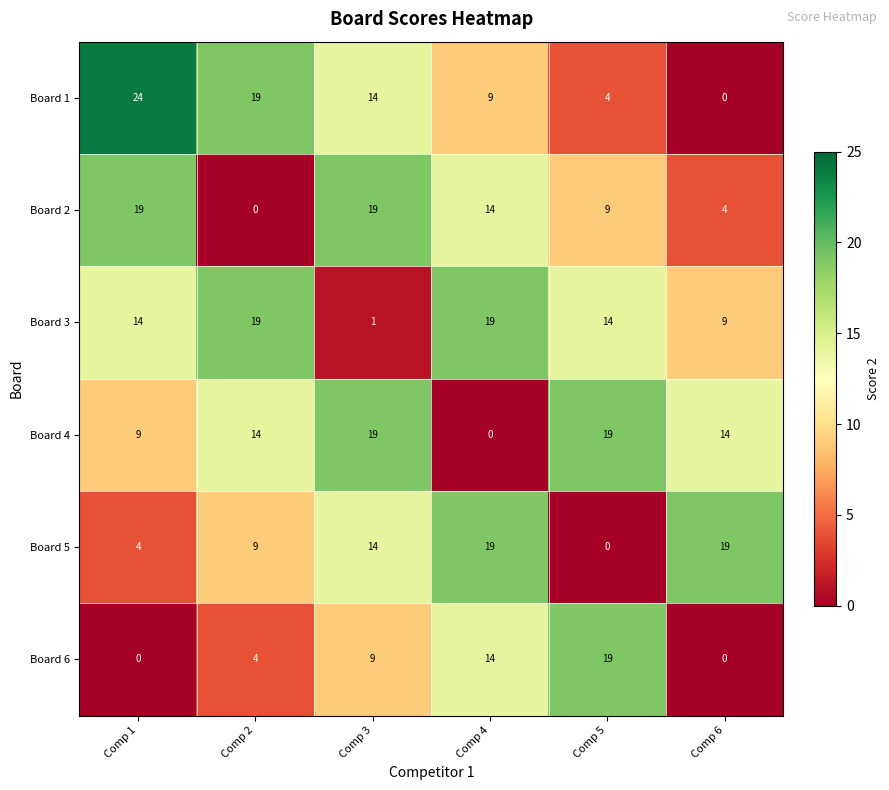

What is the average value of the Board 6 series?

8